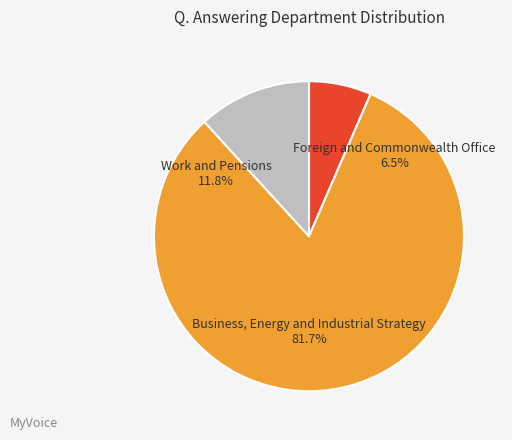

To the nearest percent, what is the average slice percentage?

33%